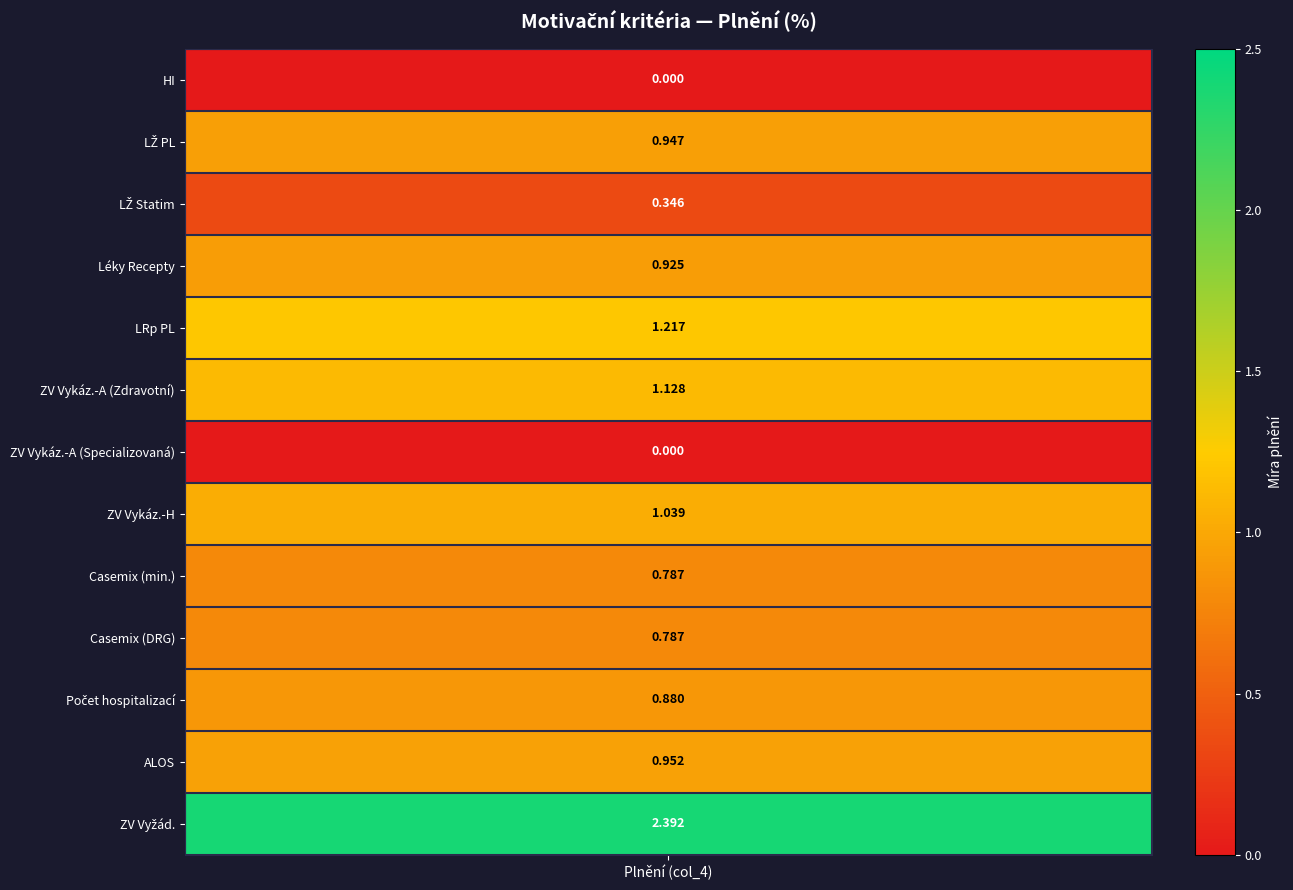

What is the total value across all series at ZV Vykáz.-A (Zdravotní)?

1.1